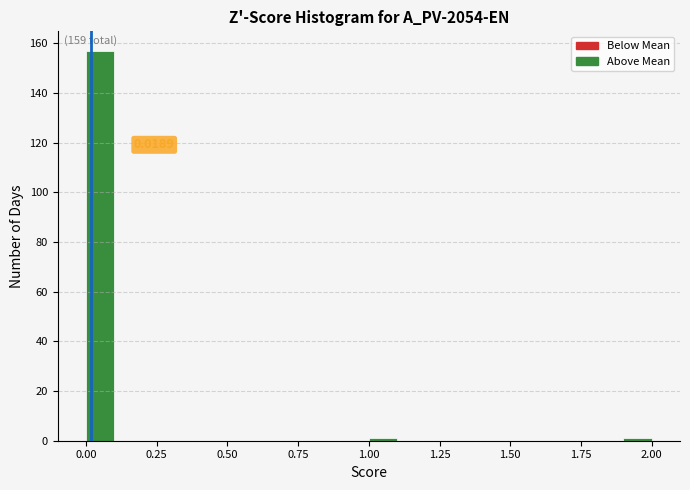

Around what value on the x-axis is the tallest bar? Give the approximate position of its centre, as read against the axis.

0.05